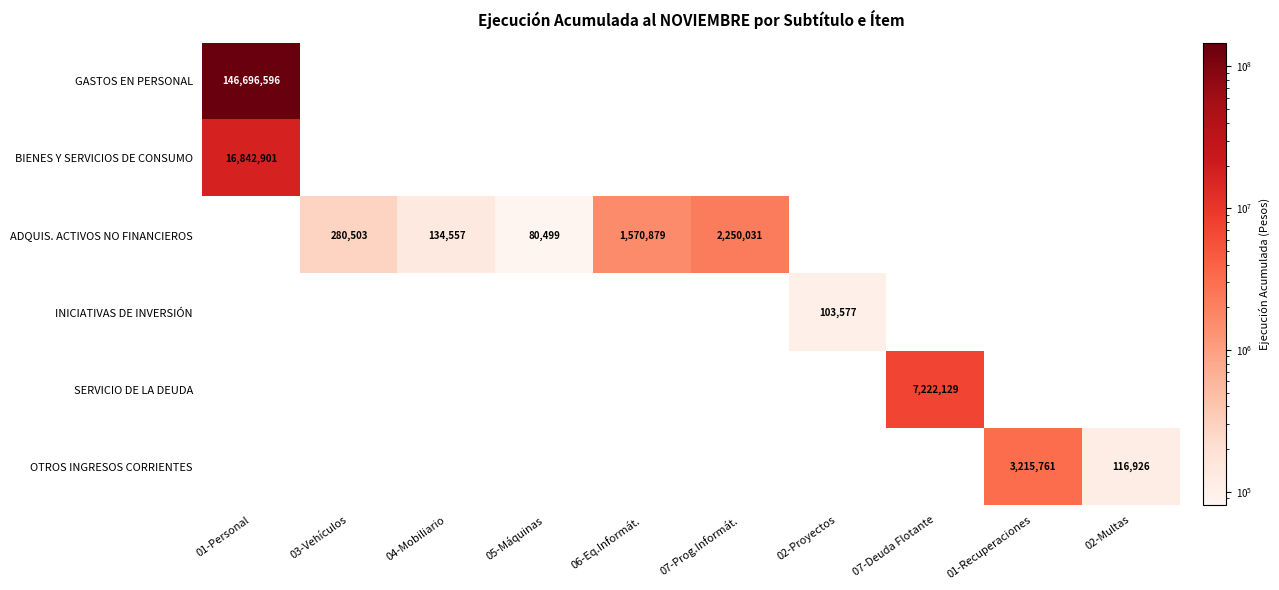

Is it true that ADQUIS. ACTIVOS NO FINANCIEROS equals 130796 at 05-Máquinas?

False